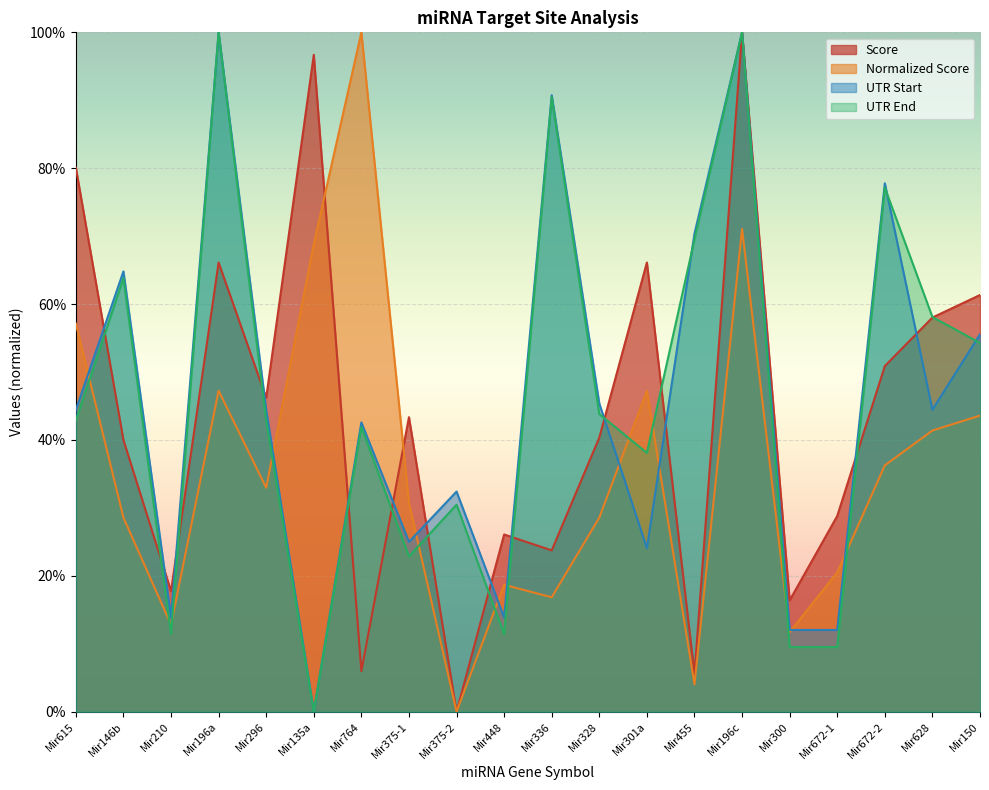

What are all the series names shown in the legend?

Score, Normalized Score, UTR Start, UTR End